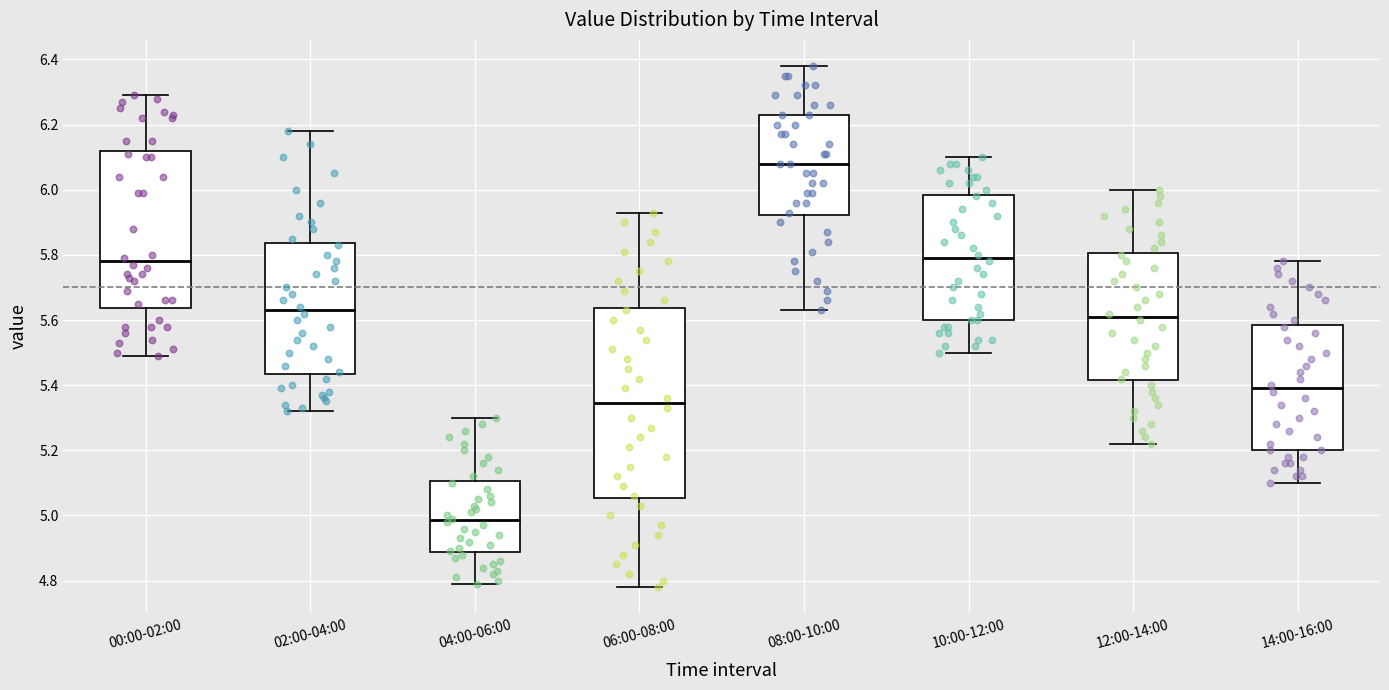

Which box's median line is the highest?

08:00-10:00